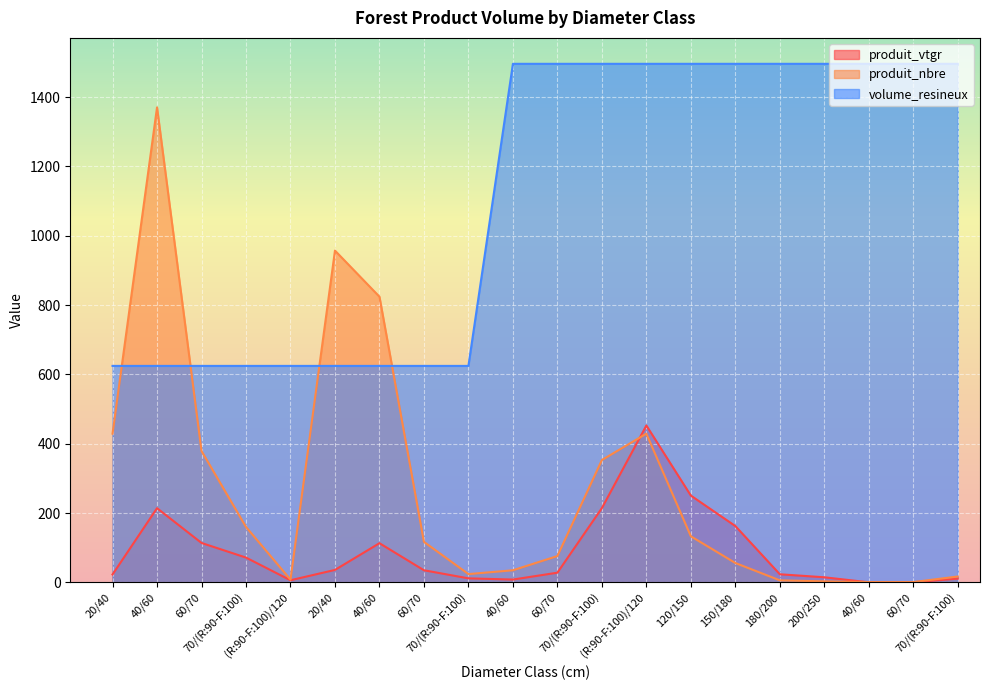

What is the spread (max minus min) of values at 40/60?

1155.9